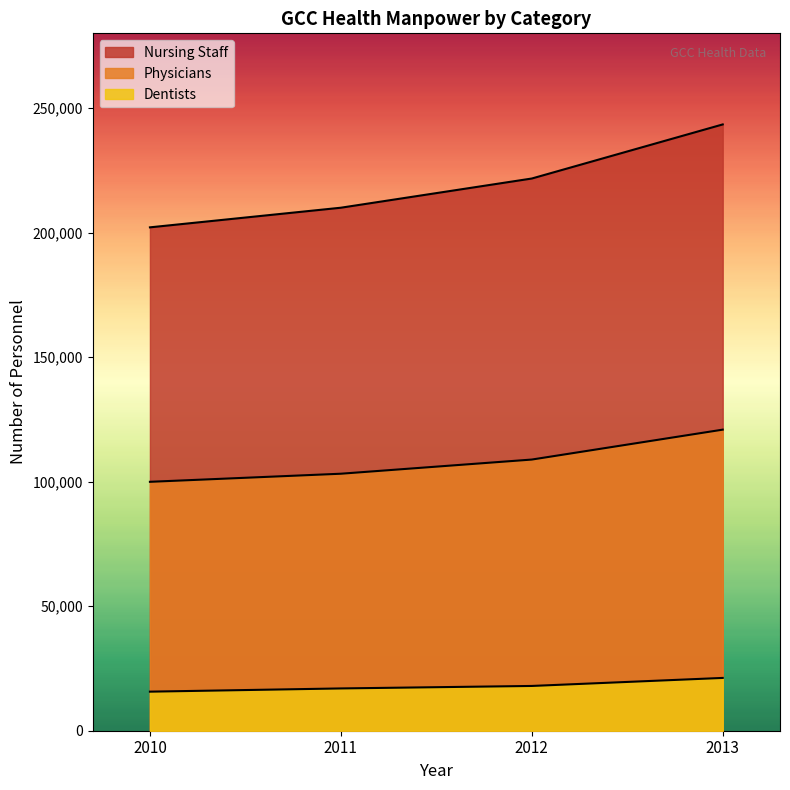

What is the value of the Nursing Staff point at the 3rd from the left?

221708